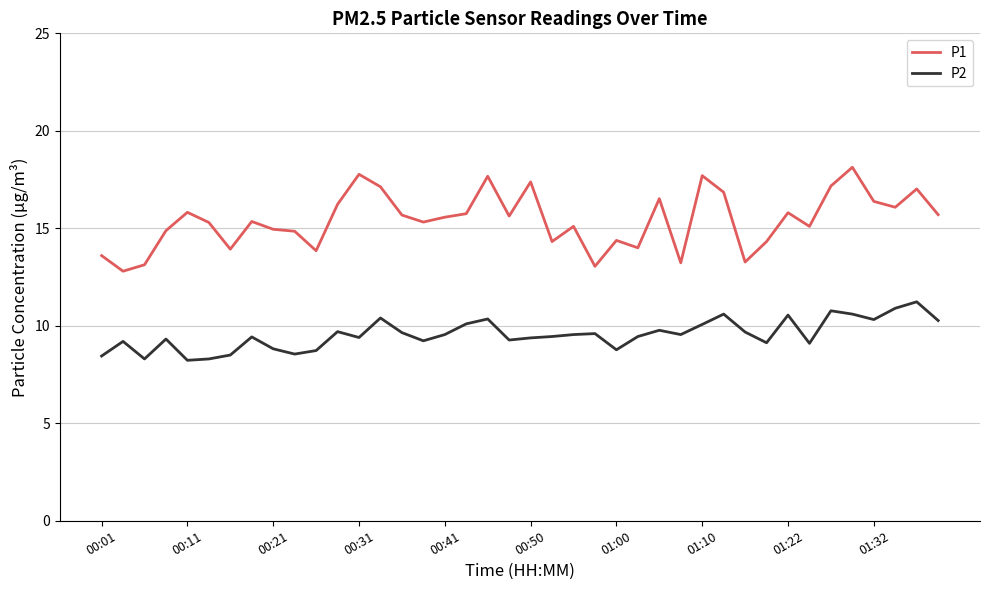

What are all the series names shown in the legend?

P1, P2